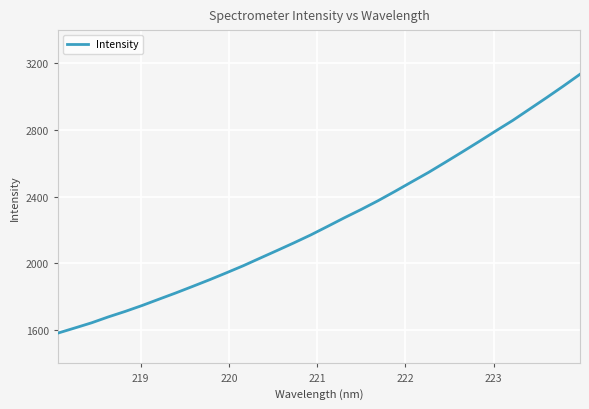

What is the sum of all values?

72132.6